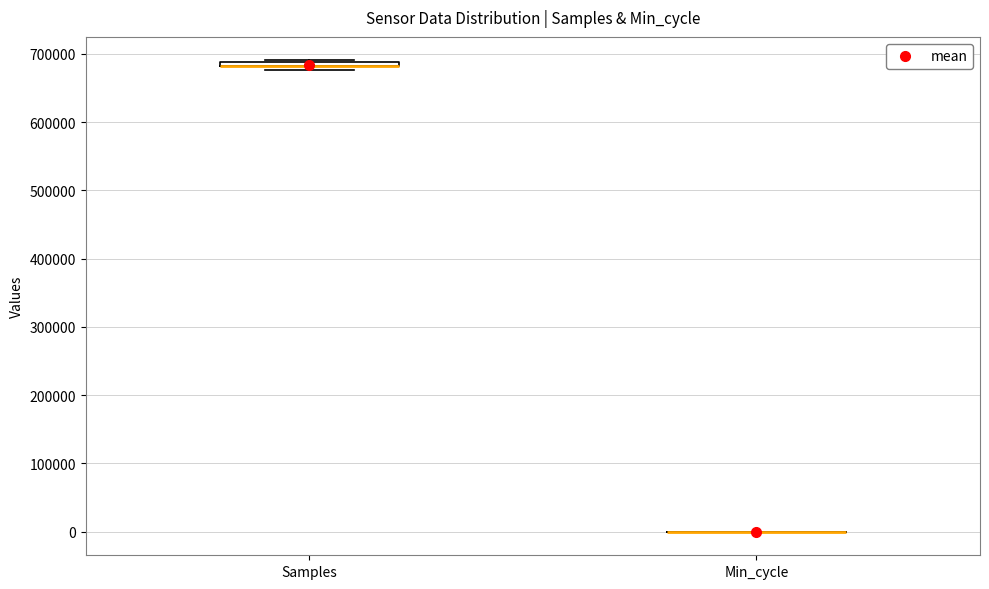

Where is the upper edge of the box for Samples on the y-axis? The values are not printed on the chart, so give them approximately, as read against the axis.

690000